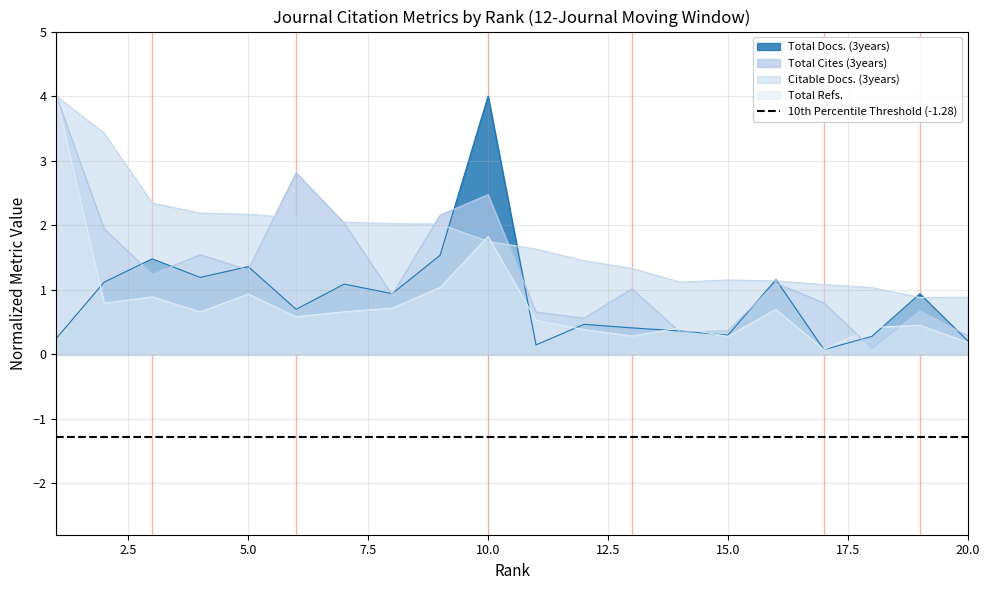

At which label does Total Docs. (3years) reach its minimum?

17